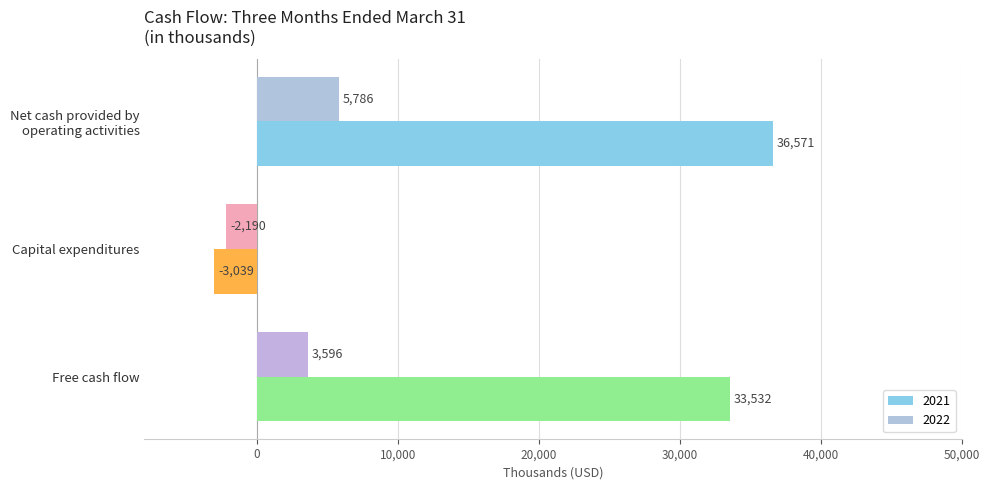

The 2021 series shows -3039 at Capital expenditures. True or false?

True